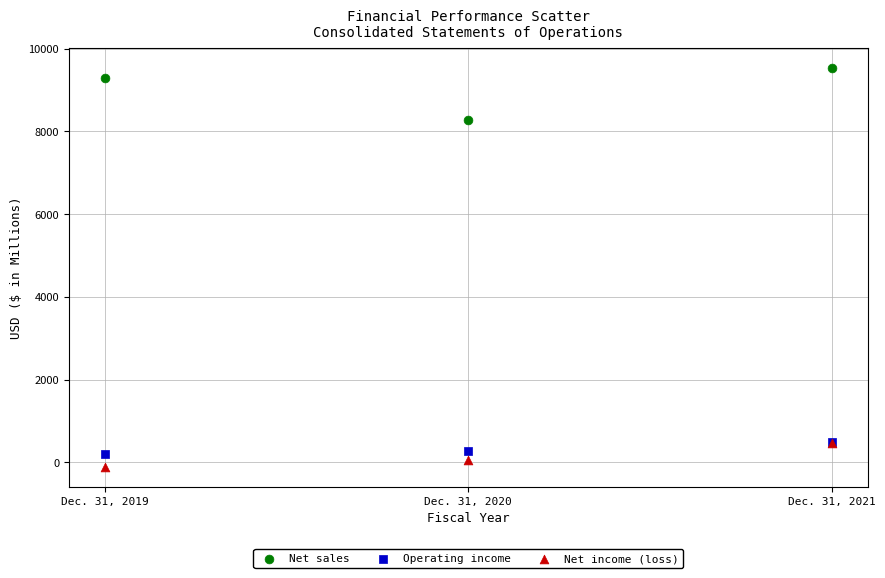

Which series reaches the maximum Y coordinate?

Net sales